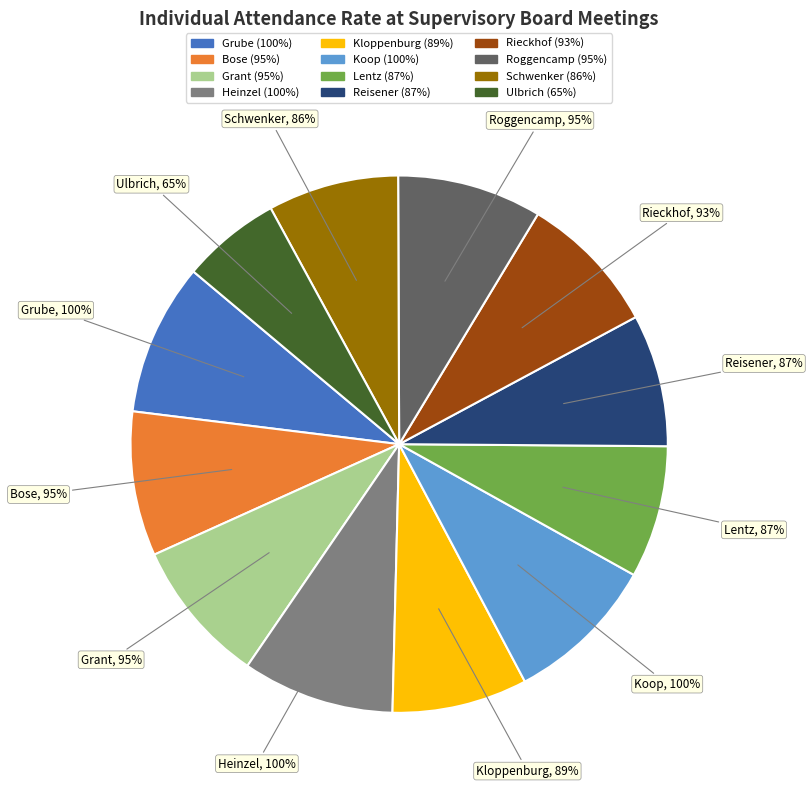

Is the sum of Holger Heinzel and Maren Ulbrich greater than half?

No